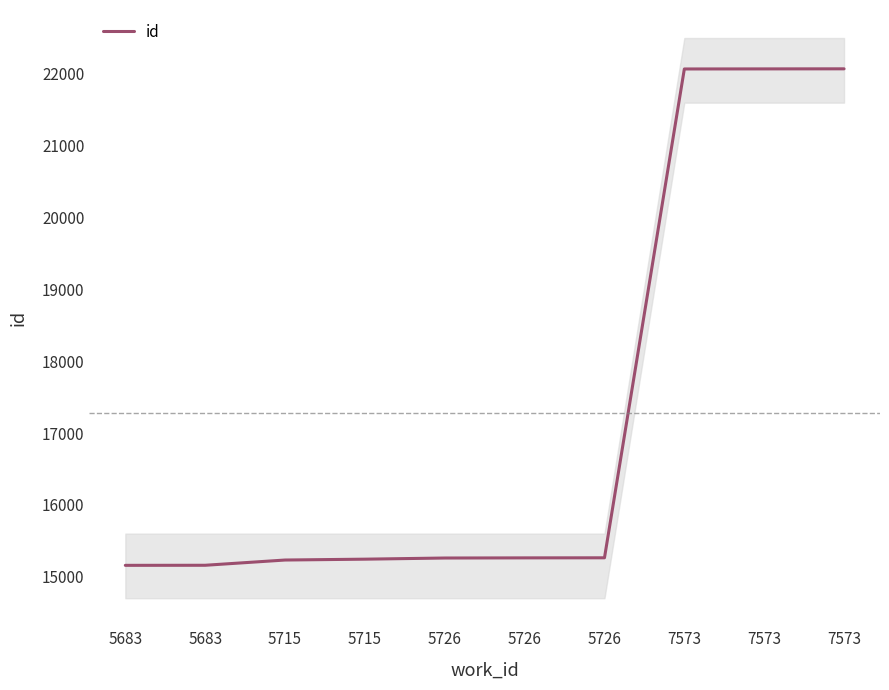

What is the difference between the second highest and minimum values?

6912